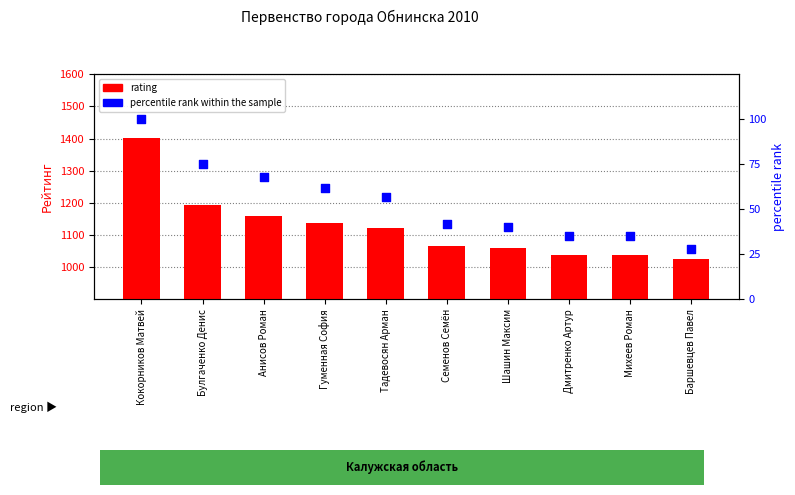

What are all the series names shown in the legend?

rating, percentile rank within the sample